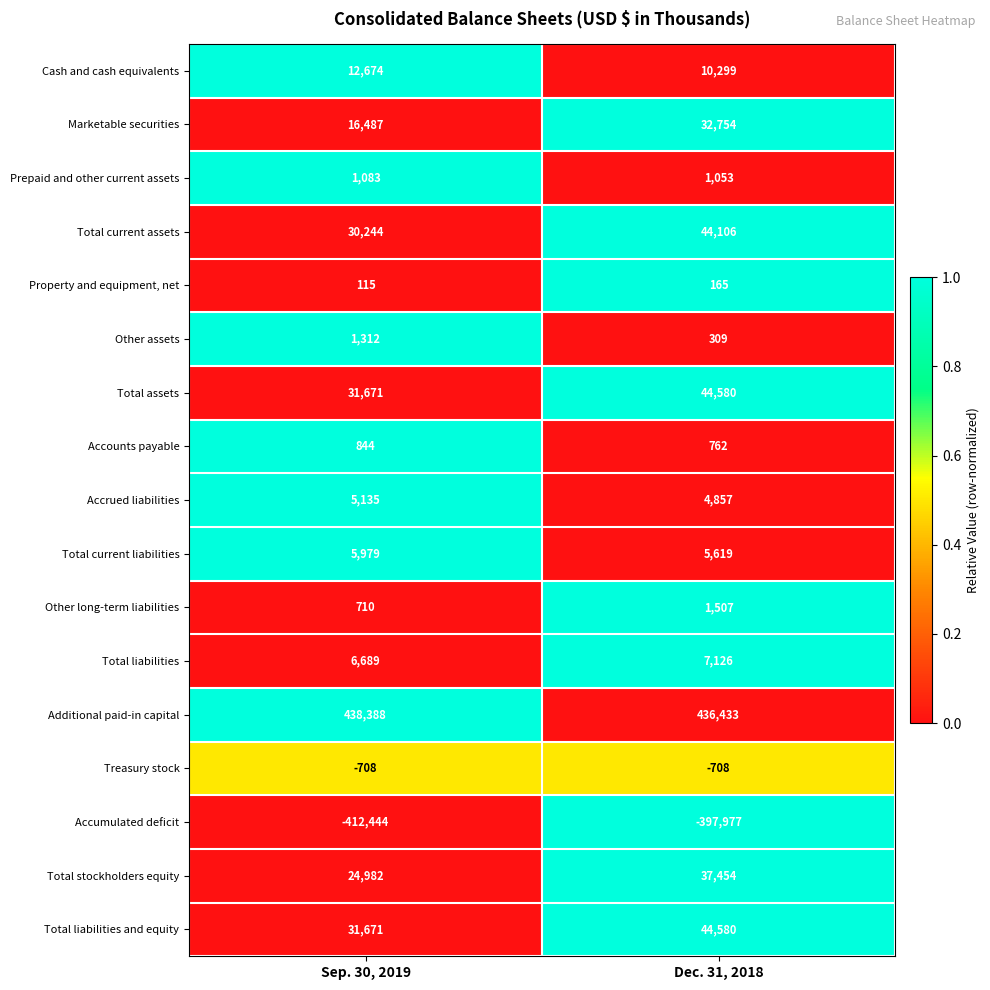

What is the approximate value of Property and equipment, net at Dec. 31, 2018, to the nearest 5?

165